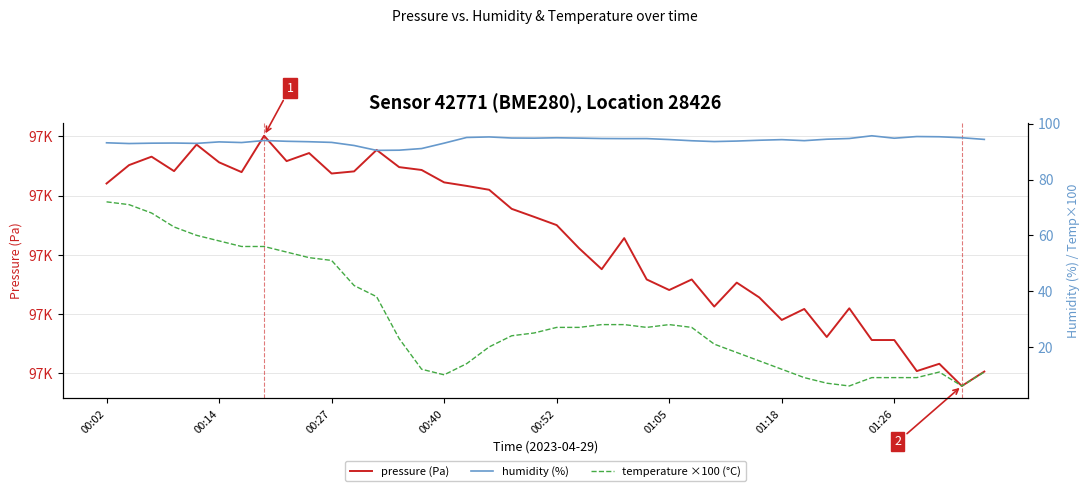

What are all the series names shown in the legend?

pressure (Pa), humidity (%), temperature ×100 (°C)